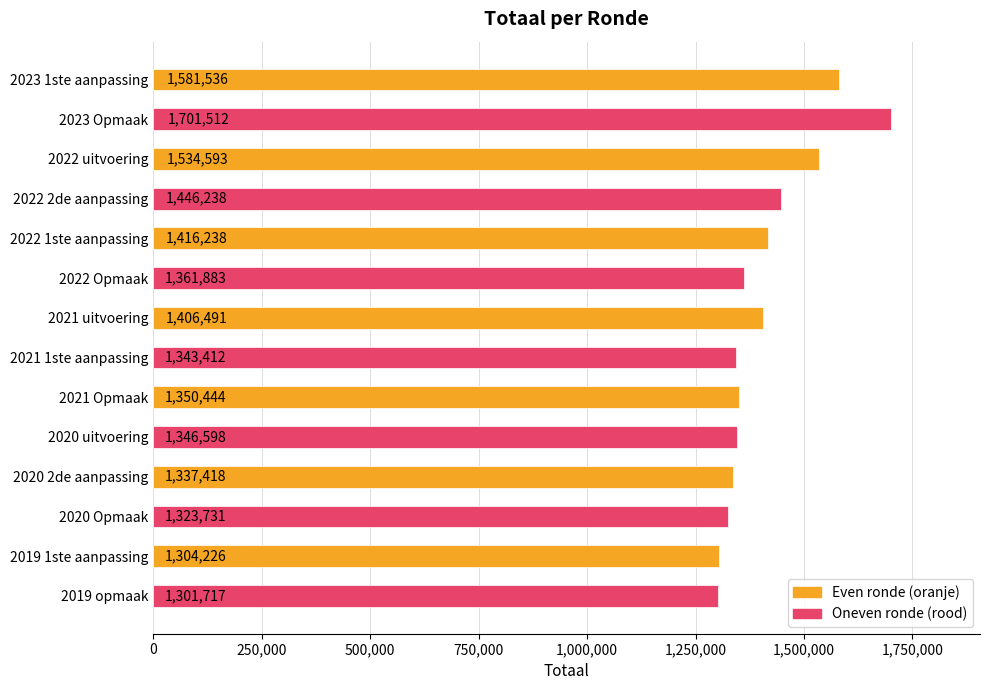

What is the greatest value displayed?

1701512